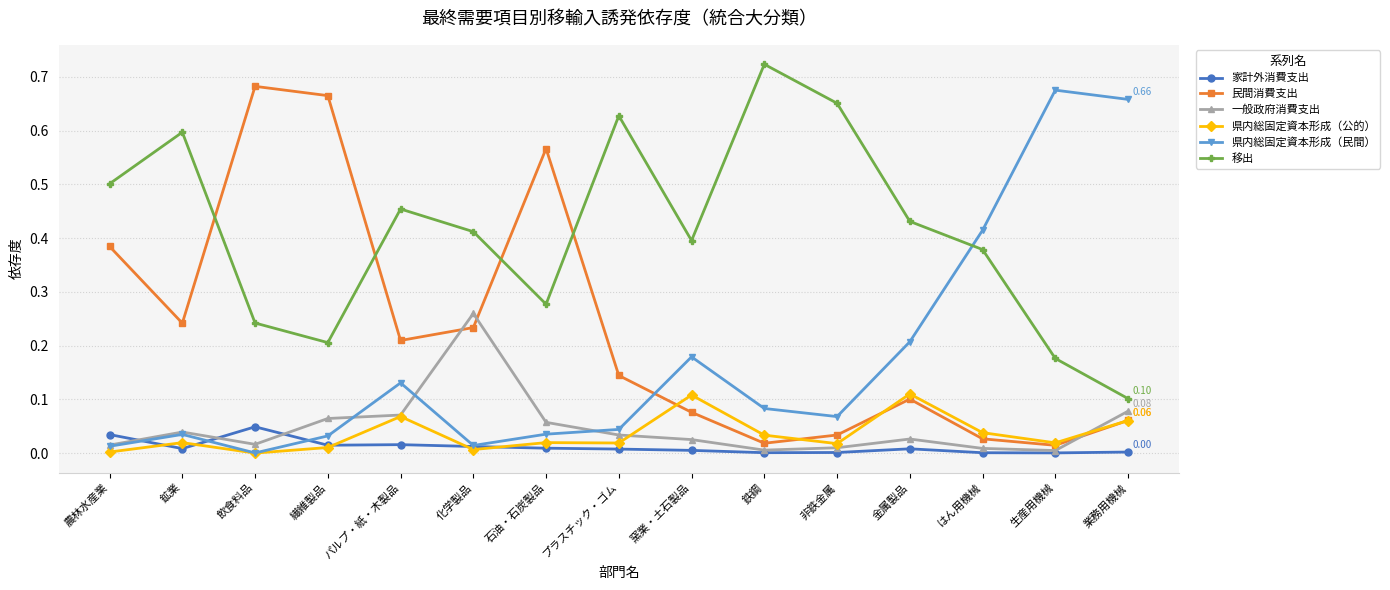

Where is the first local minimum for 県内総固定資本形成（民間）?

飲食料品